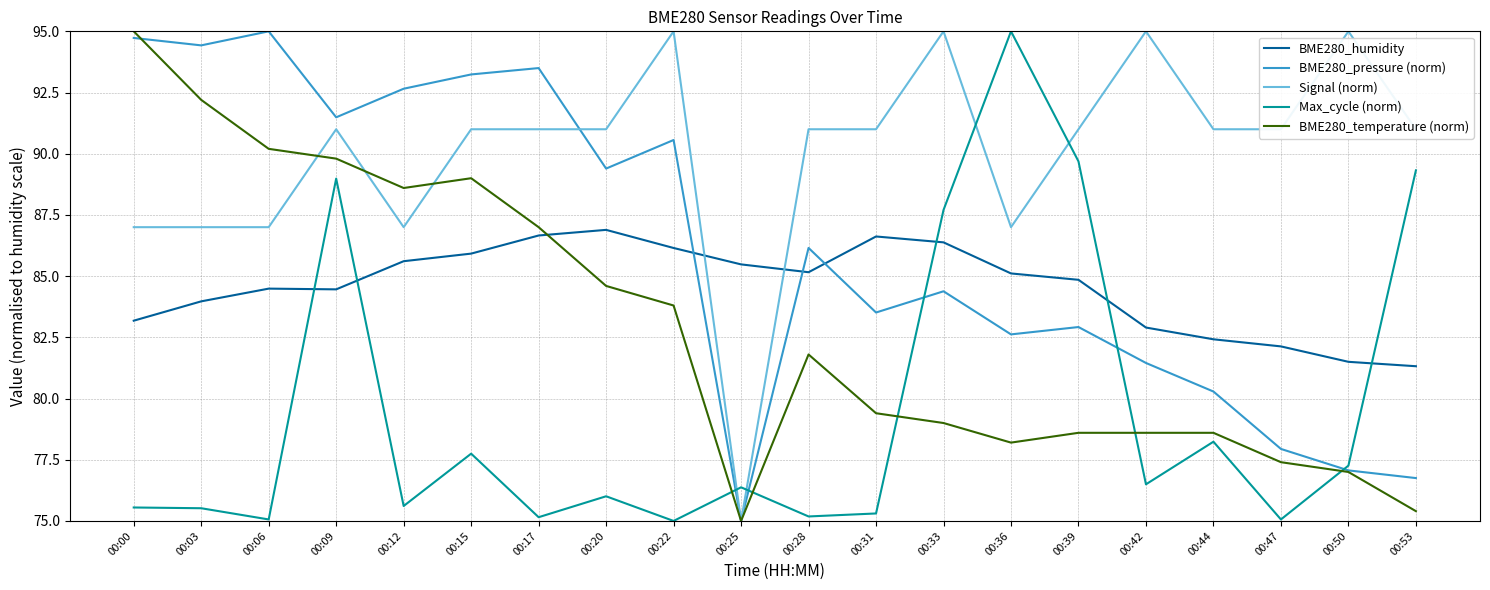

Count the number of categories in the chart.

20